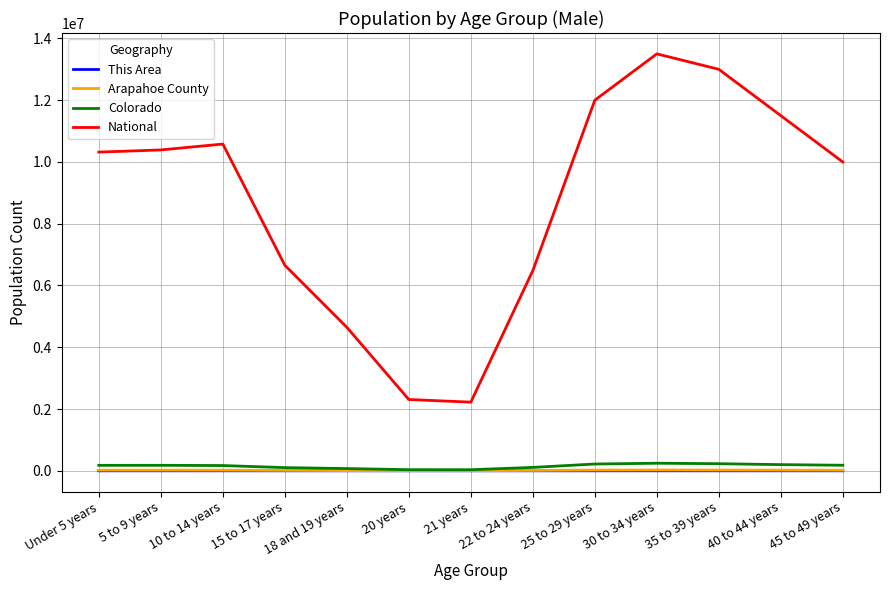

At which category does the chart reach its peak across all series?

30 to 34 years